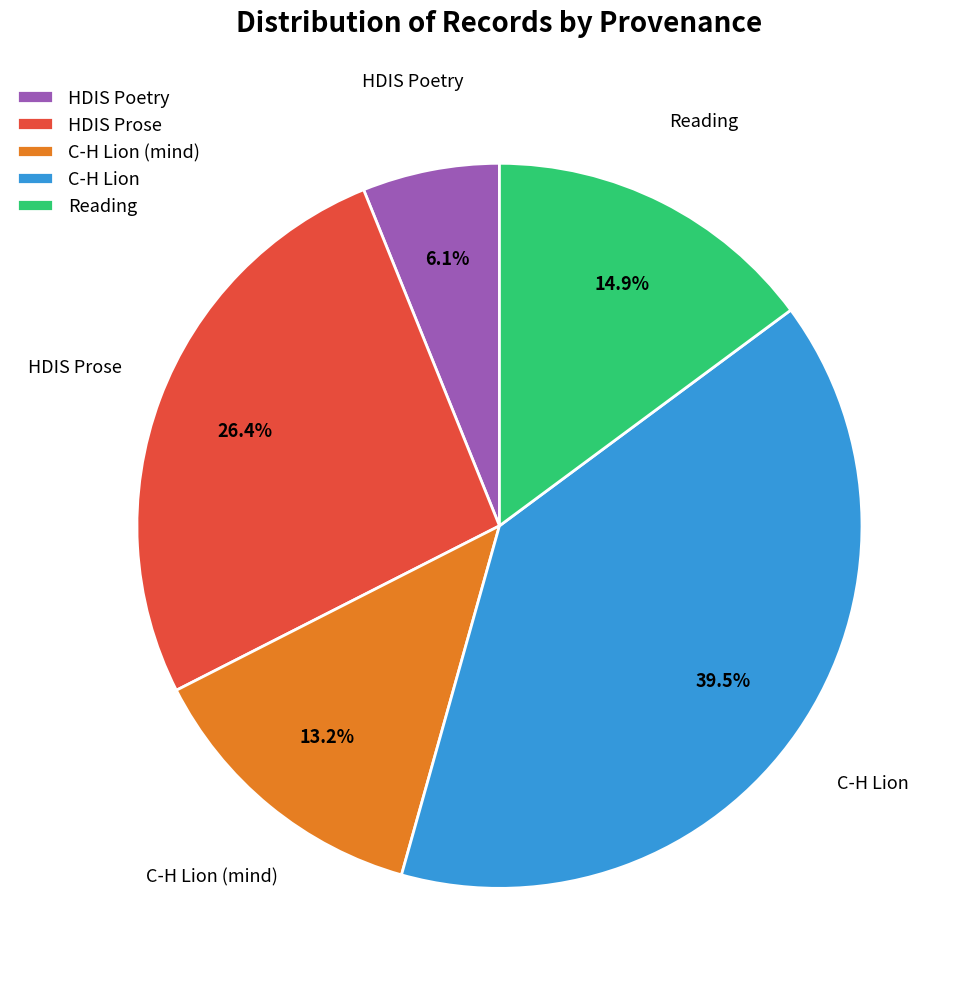

Is there a majority slice in this chart?

No